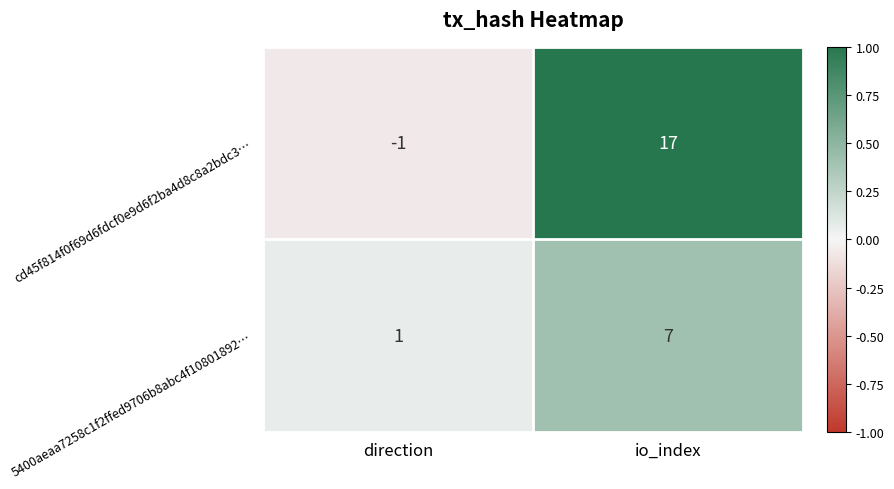

What is the approximate value of 5400aeaa7258c1f2ffed9706b8abc4f10801892… at io_index?

7